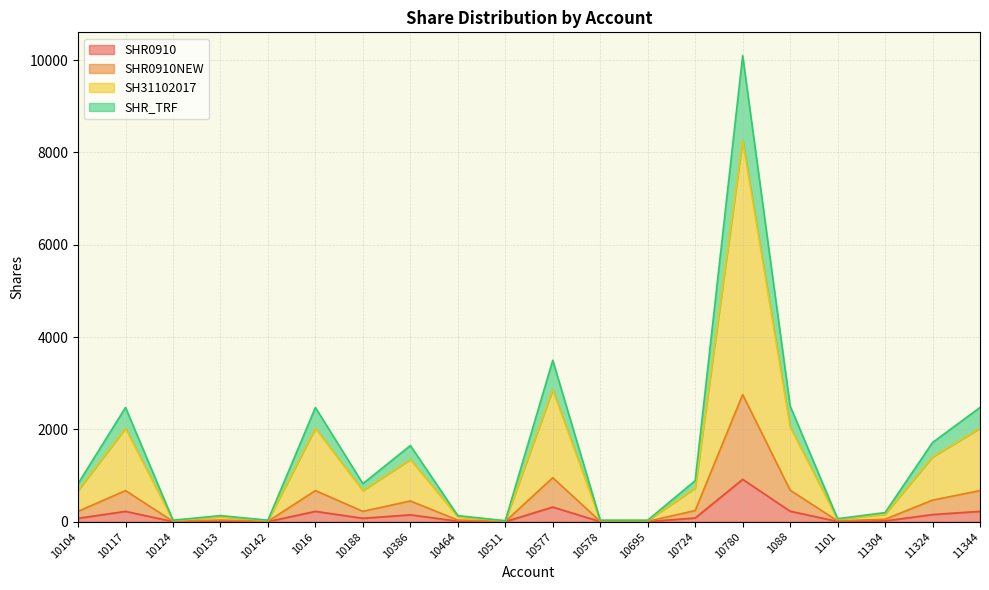

Where does the SH31102017 series first go above 675?

10117